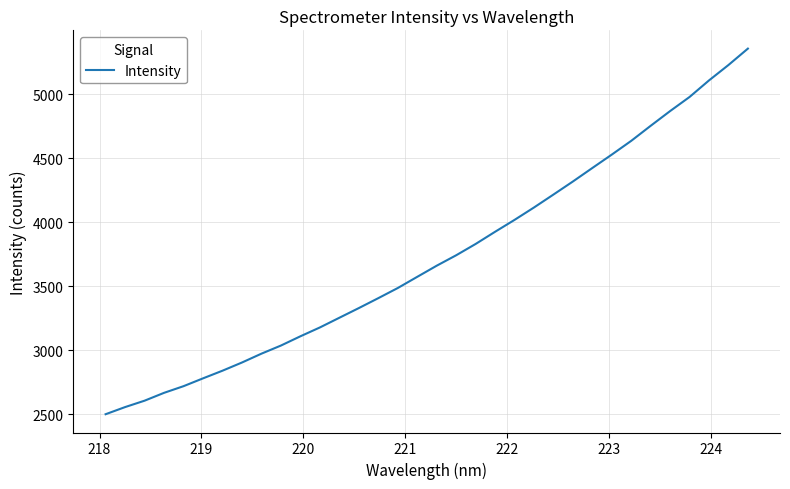

What is the difference between the maximum and minimum values?

2853.7